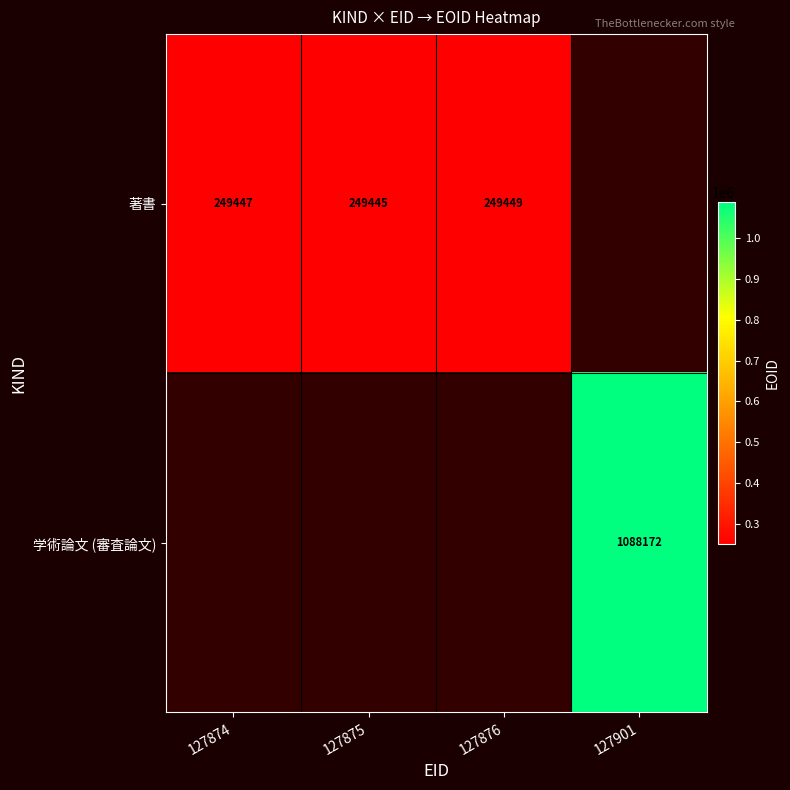

Count the number of data series in this chart.

2